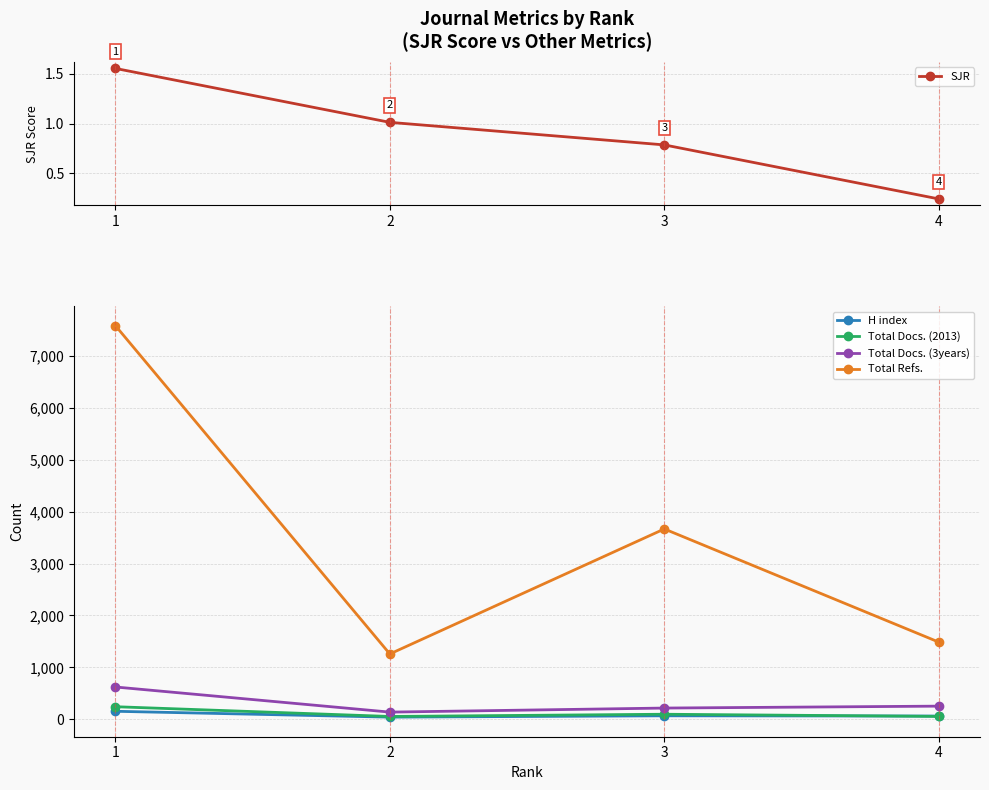

Does the chart have visible grid lines?

Yes